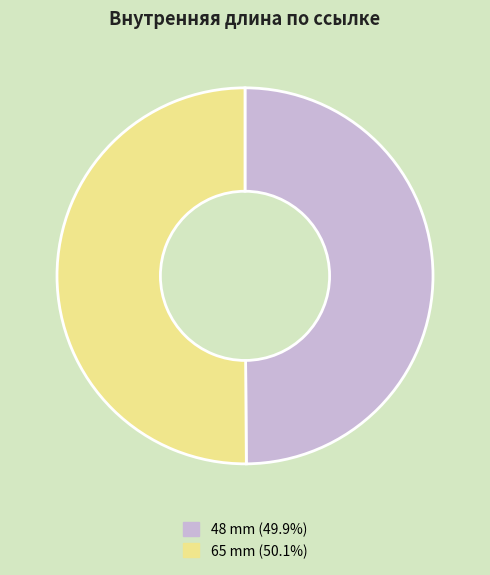

Do 65 mm and 48 mm together represent more than half of the pie?

Yes